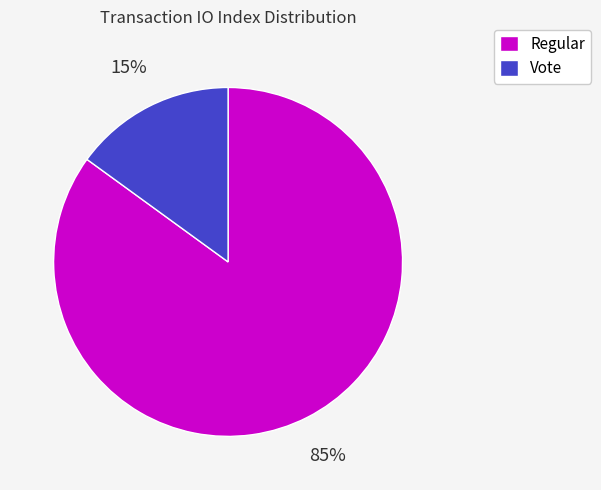

Is Vote the majority of the pie?

No